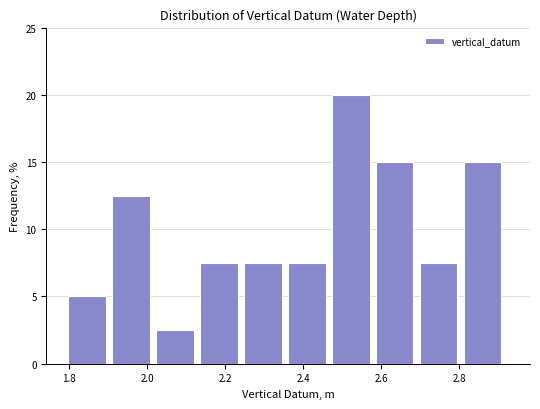

Which range on the x-axis has the tallest bar?

2.48 to 2.58